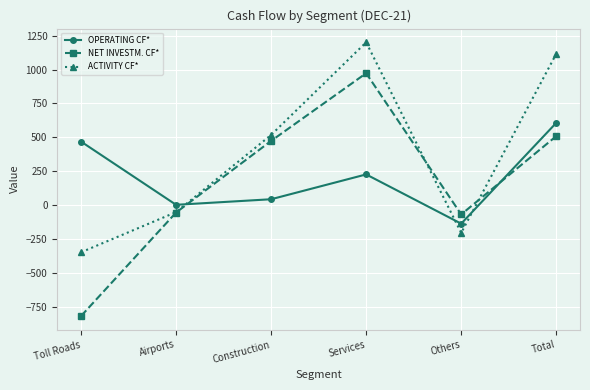

What is the label of the 3rd point from the right?

Services